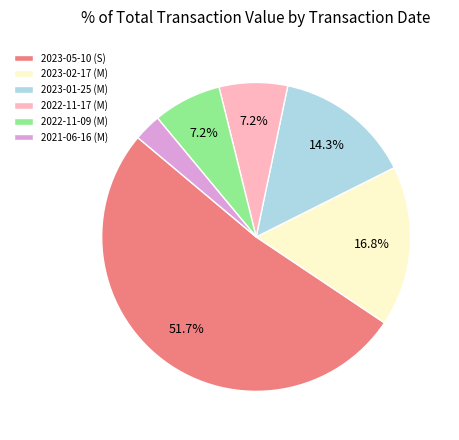

Is there any slice that represents more than half of the pie?

Yes